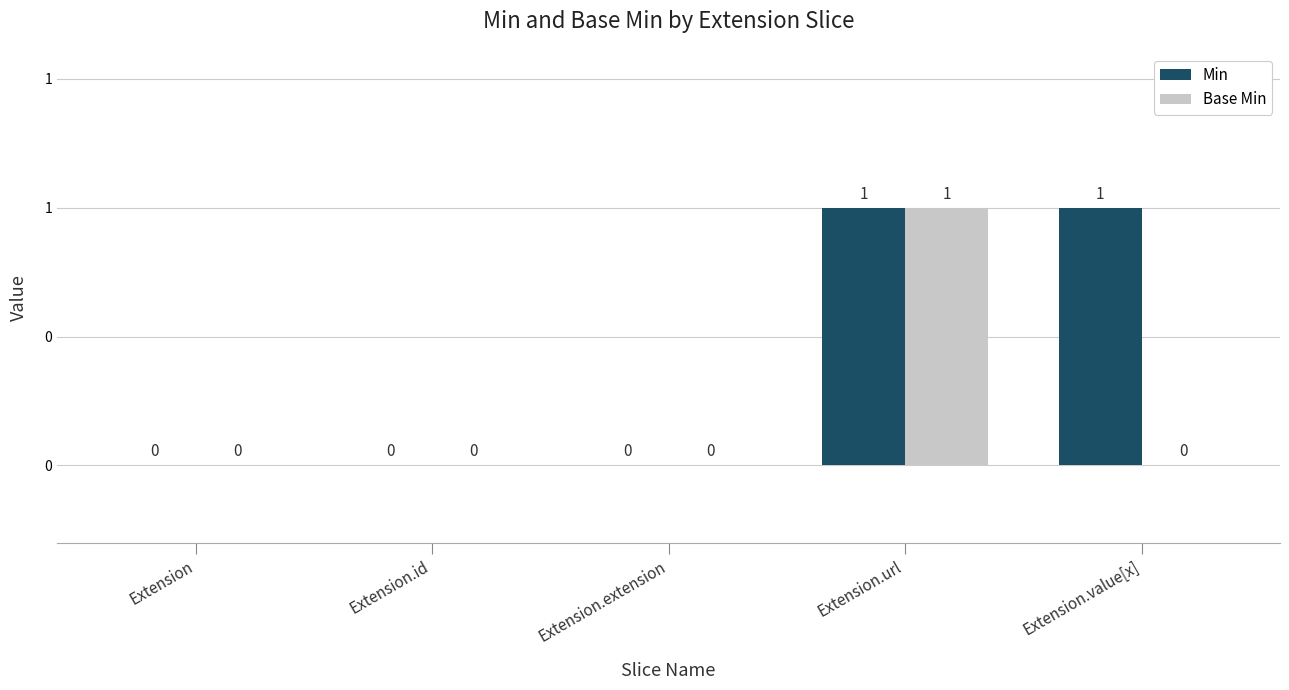

List the labels in order of Base Min value, smallest first.

Extension, Extension.id, Extension.extension, Extension.value[x], Extension.url